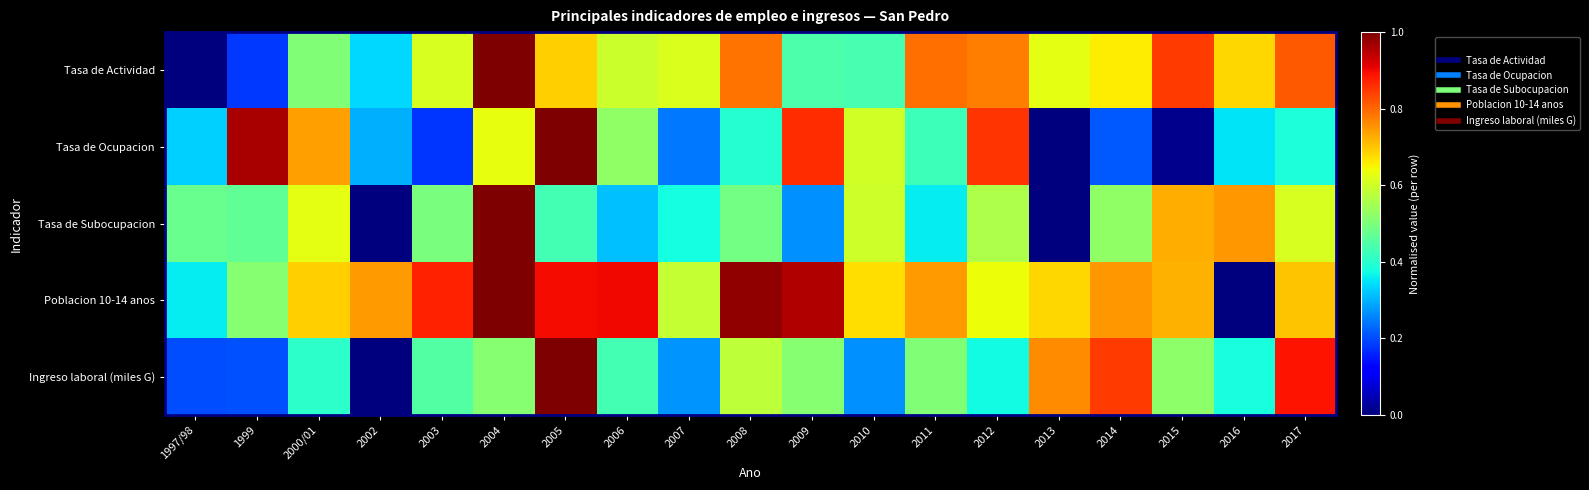

What is the spread (max minus min) of values at 2002?

0.7